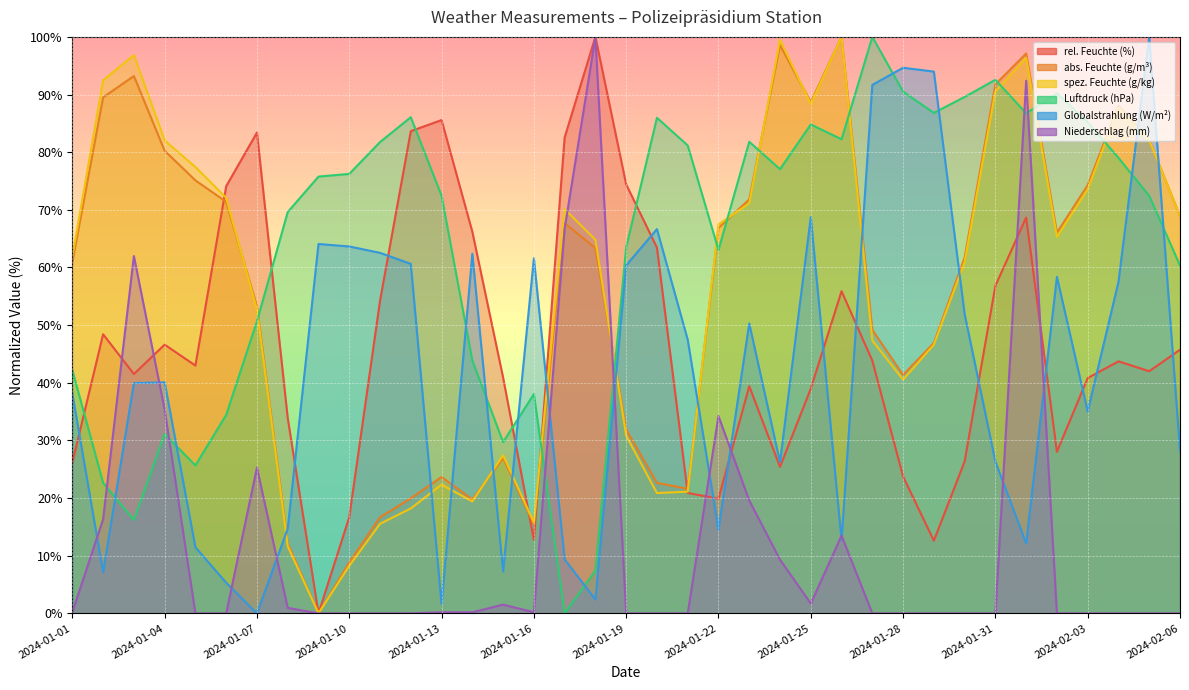

How many lines are shown in the chart?

6